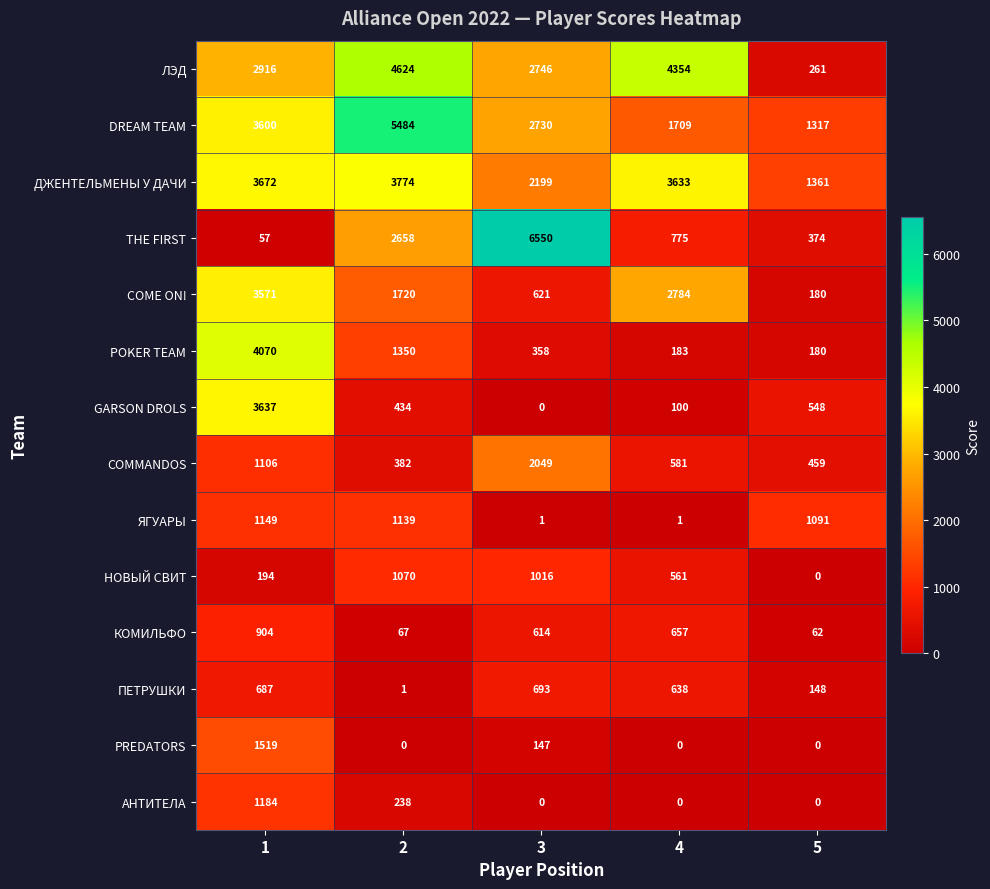

The value of ЛЭД at 1 is 4940. True or false?

False